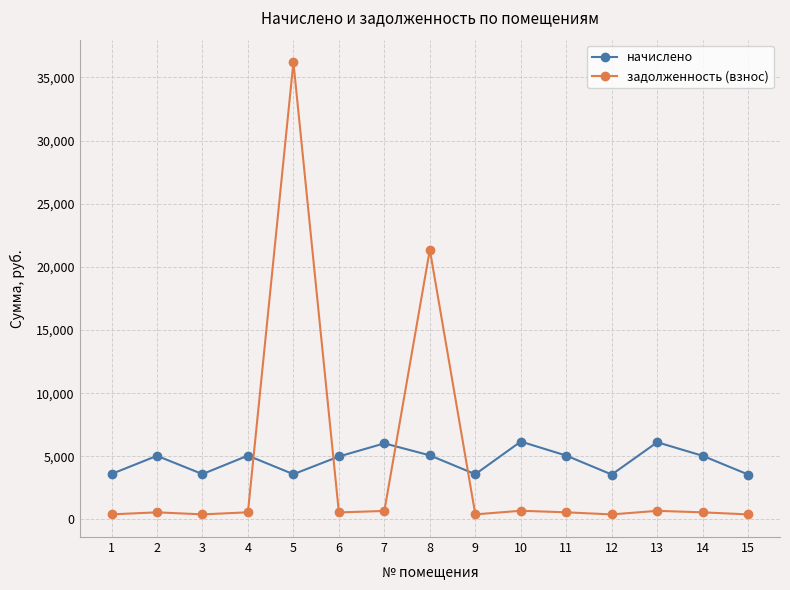

How many times do задолженность (взнос) and начислено cross each other?

4